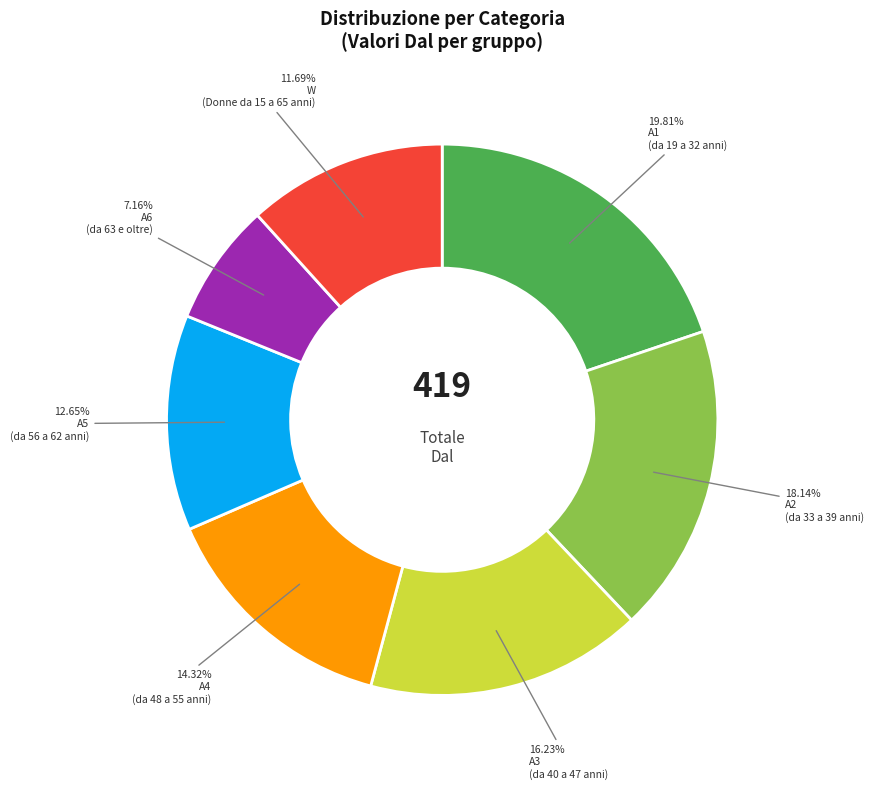

Is there any slice that represents more than half of the pie?

No